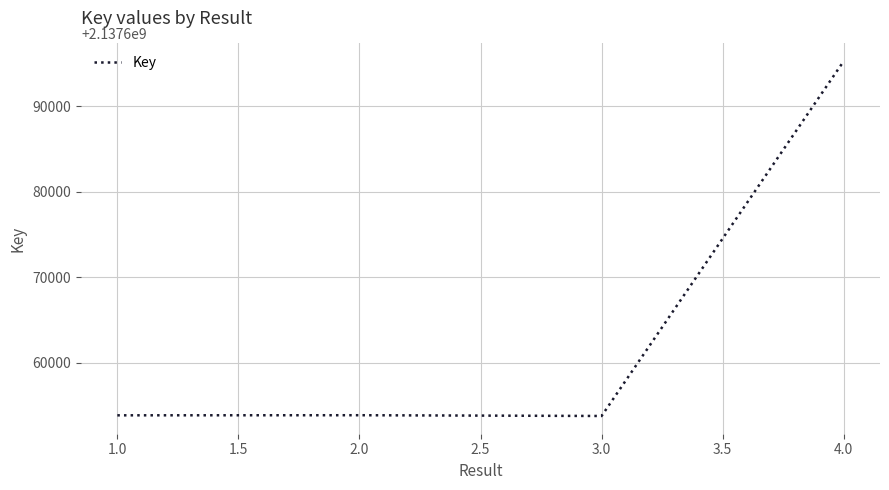

At which category does the data reach its first local peak?

2.0